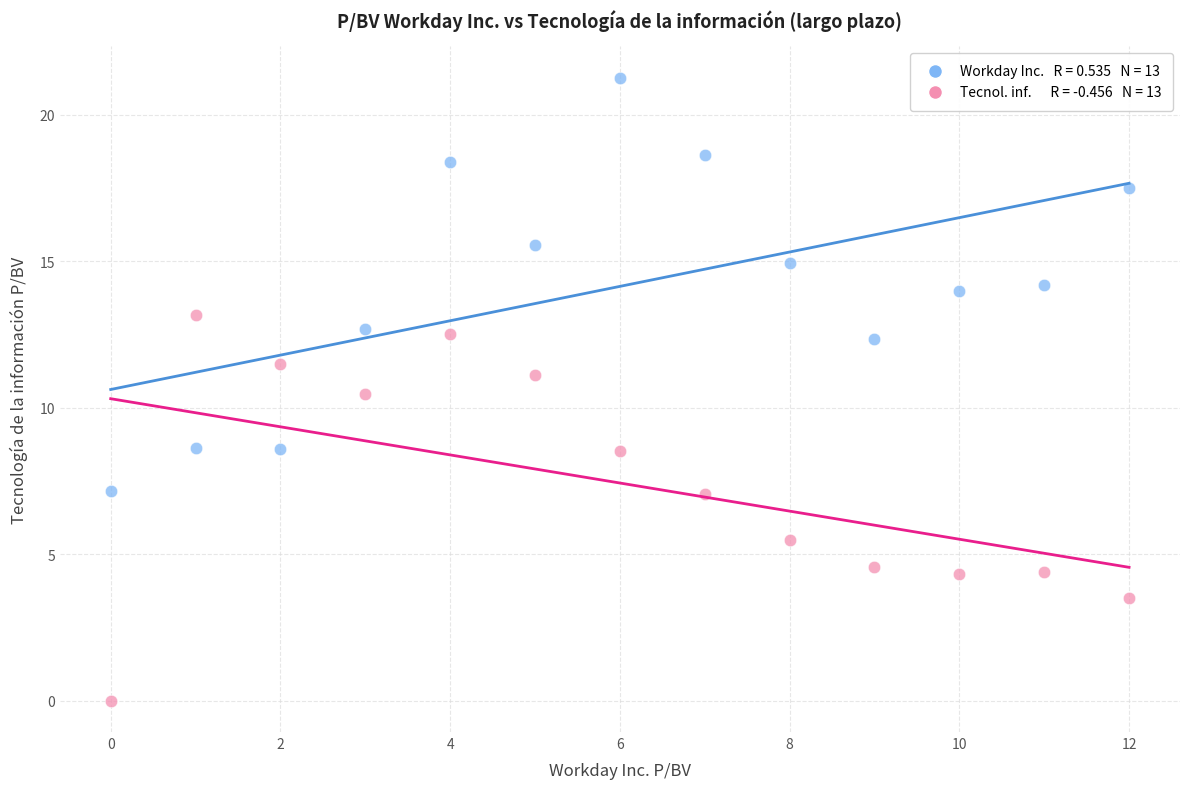

Across all data points, what is the range of Y values (max minus min)?

21.3